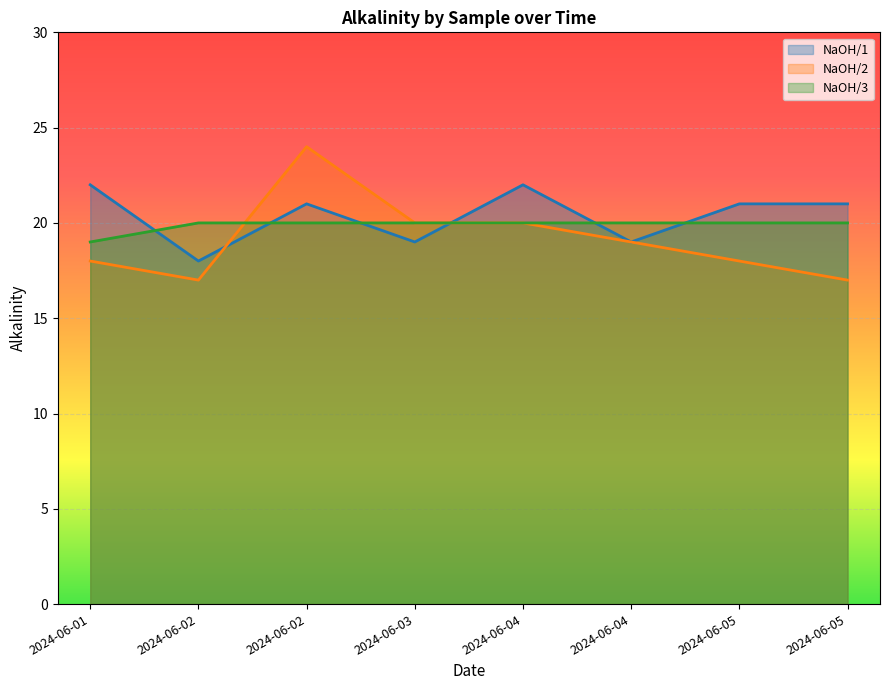

Rank the series at 2024-06-01 from lowest to highest value.

NaOH/2, NaOH/3, NaOH/1